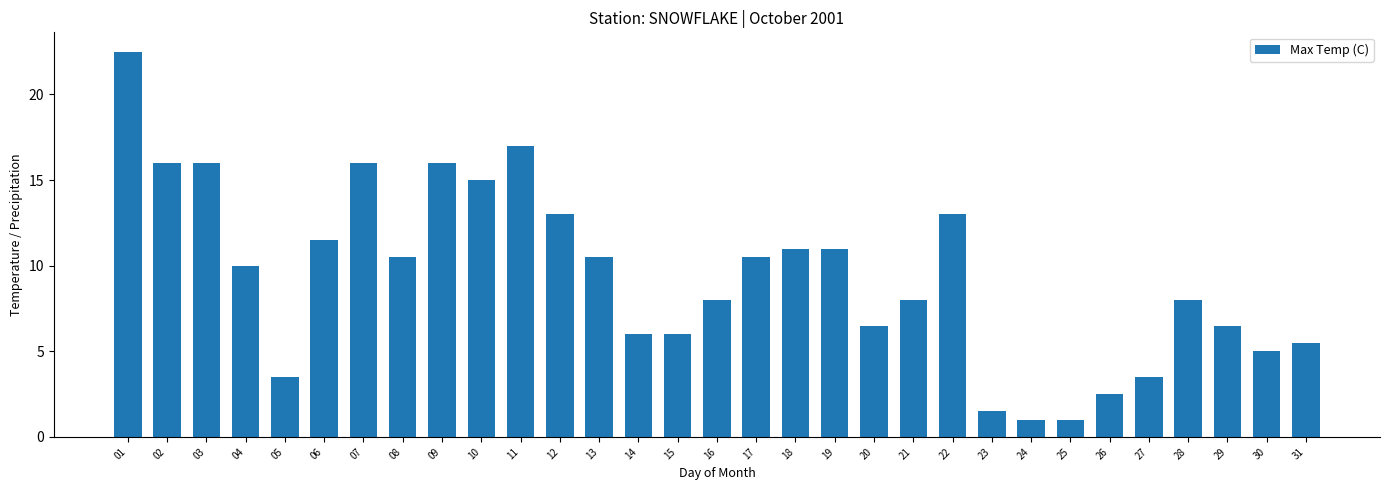

Where does the data first go above 10?

01